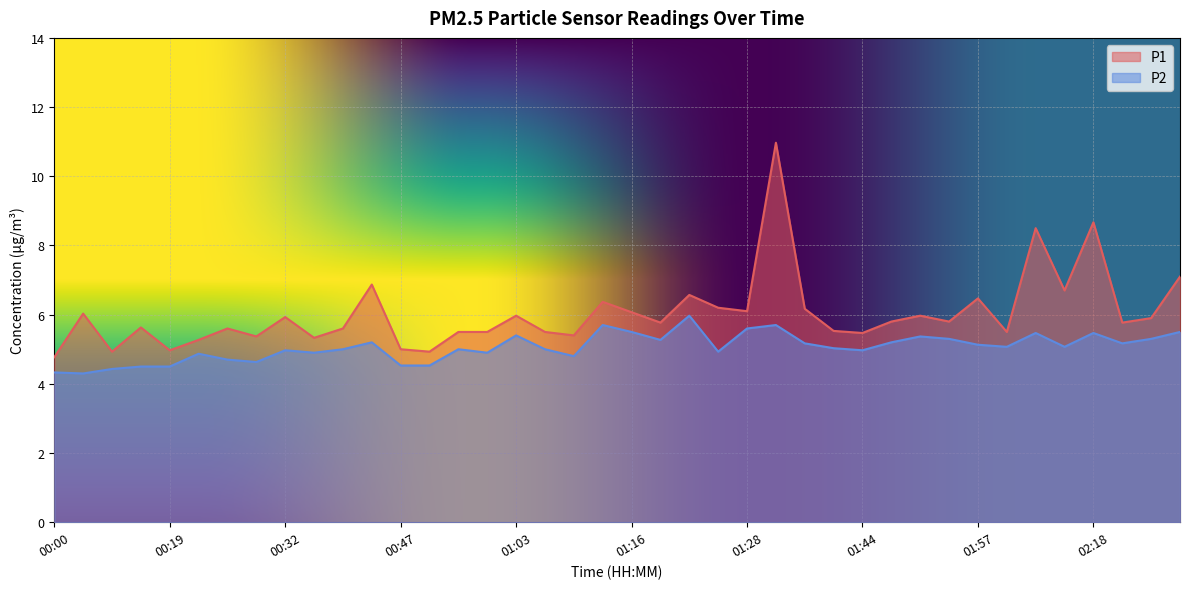

What is the label of the 29th point from the left?

01:44